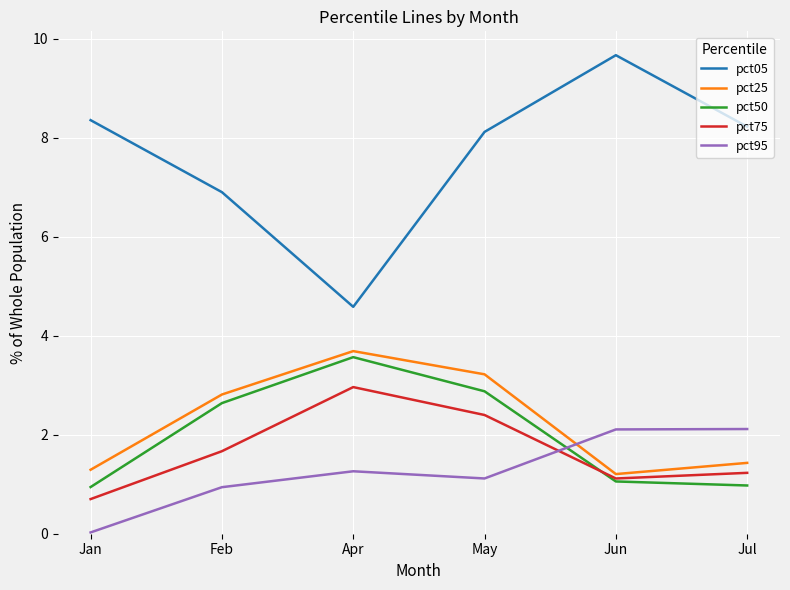

Which series has the largest range (max minus min)?

pct05